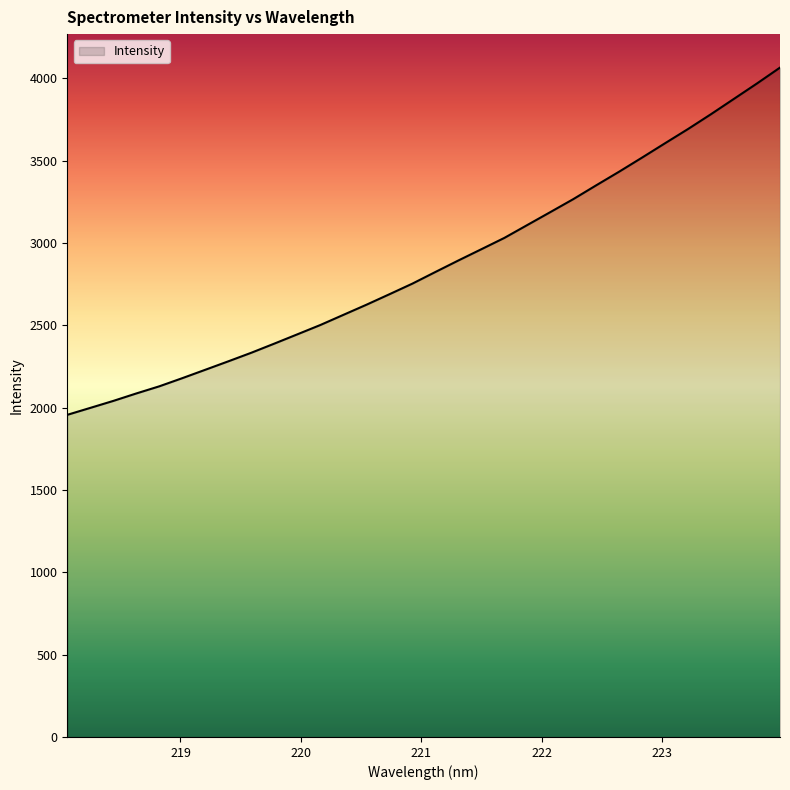

What is the minimum value shown in the chart?

1956.4